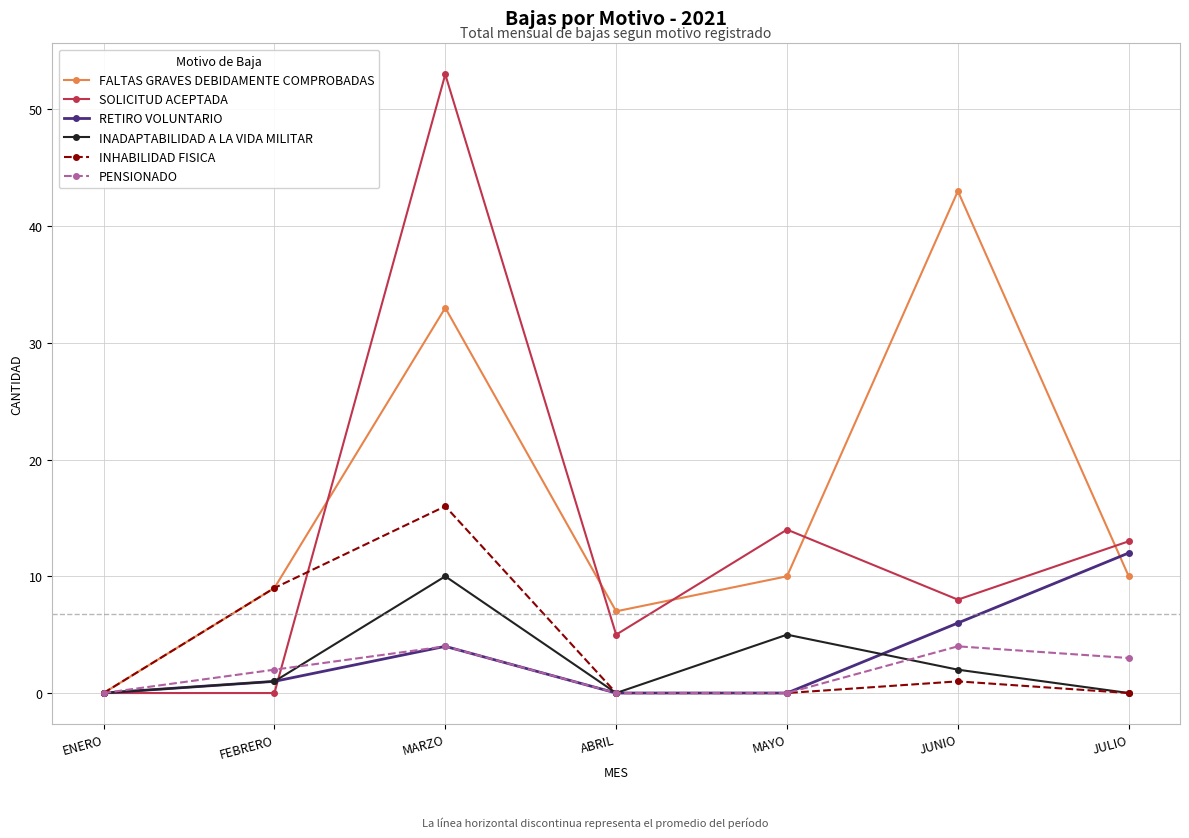

How many lines are shown in the chart?

6